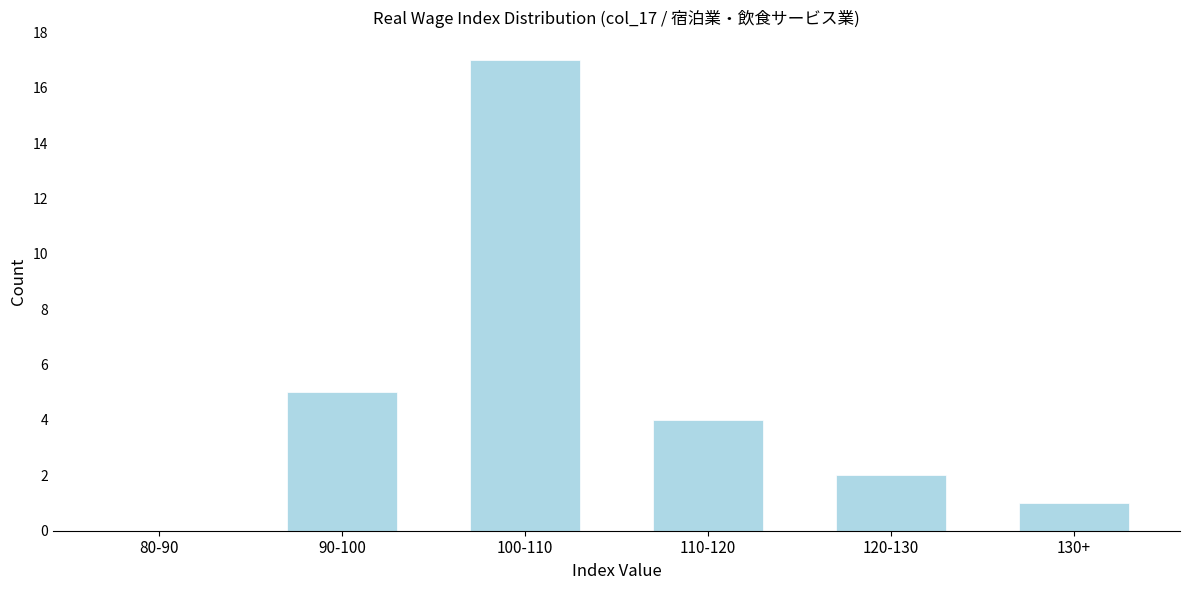

Reading left to right, extract all data points from this chart.

80-90=0	90-100=5	100-110=17	110-120=4	120-130=2	130+=1